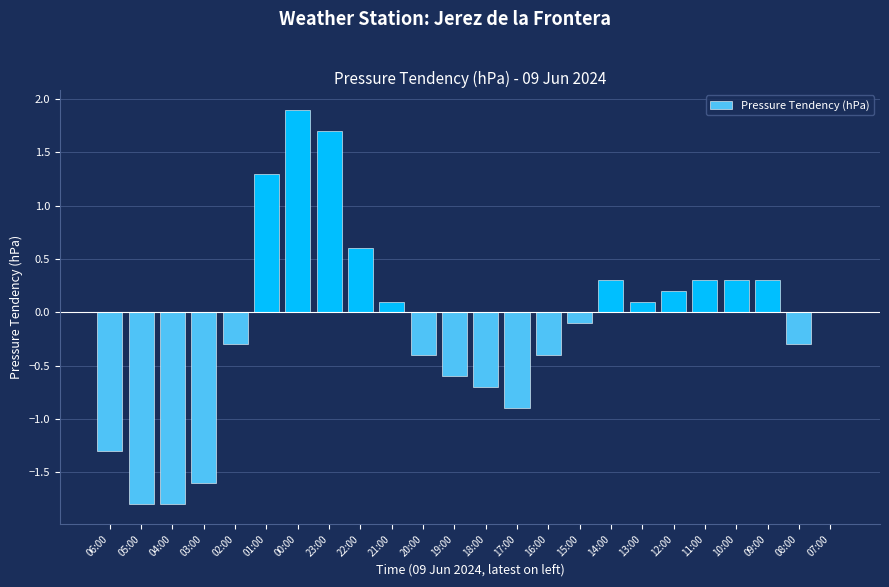

What value does the data have at 09:00?

0.3